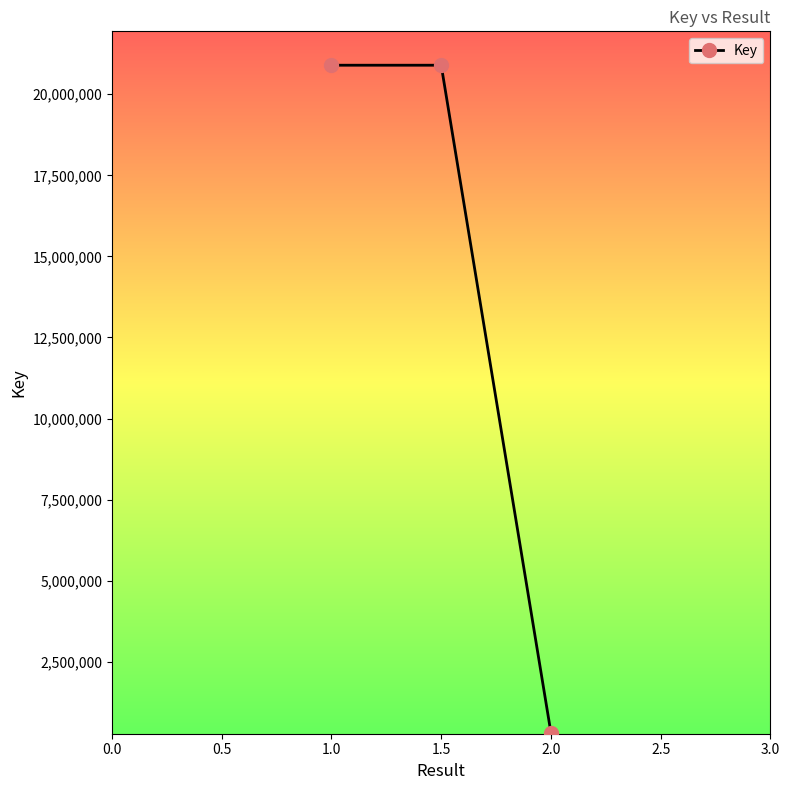

What is the sum of all values?

42103487